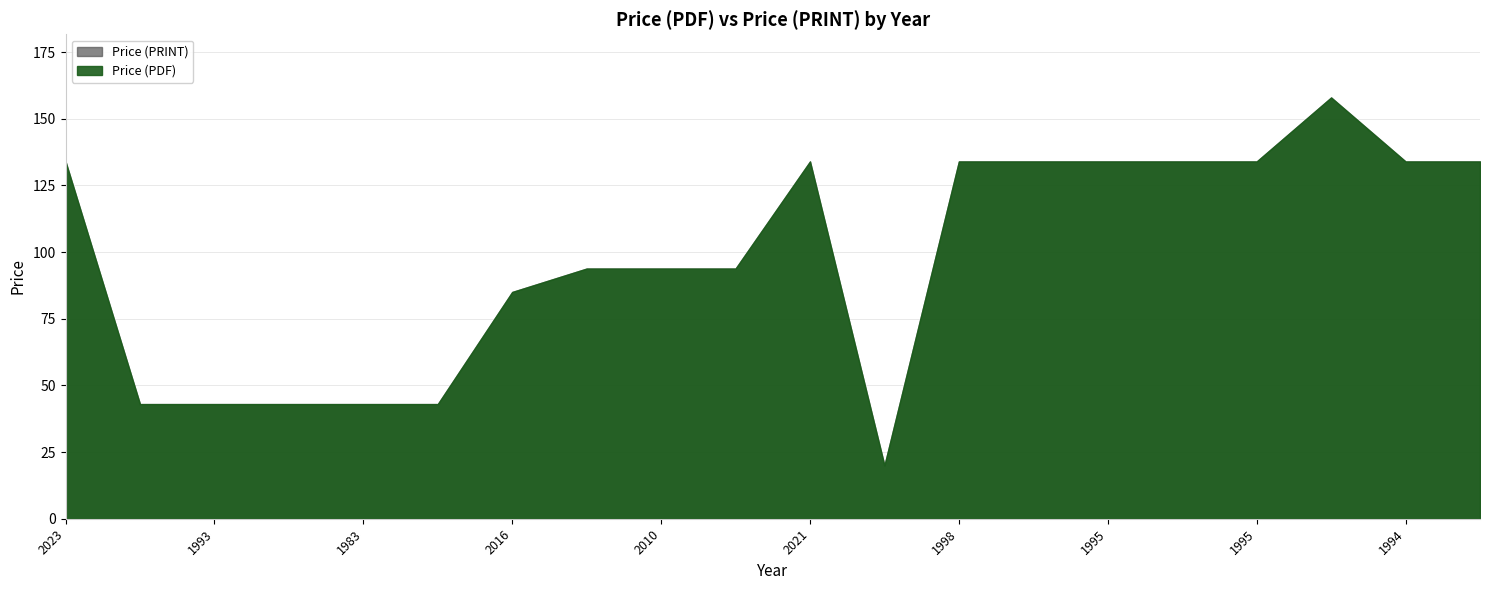

Rank the series by their maximum value, from highest to lowest.

Price (PDF), Price (PRINT)